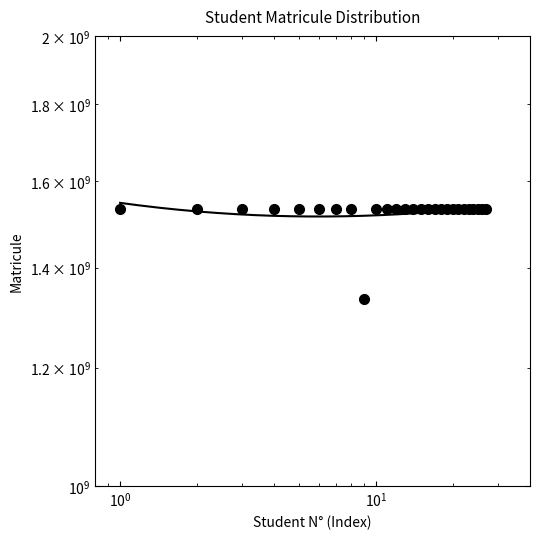

What is the greatest value displayed?

1533018666